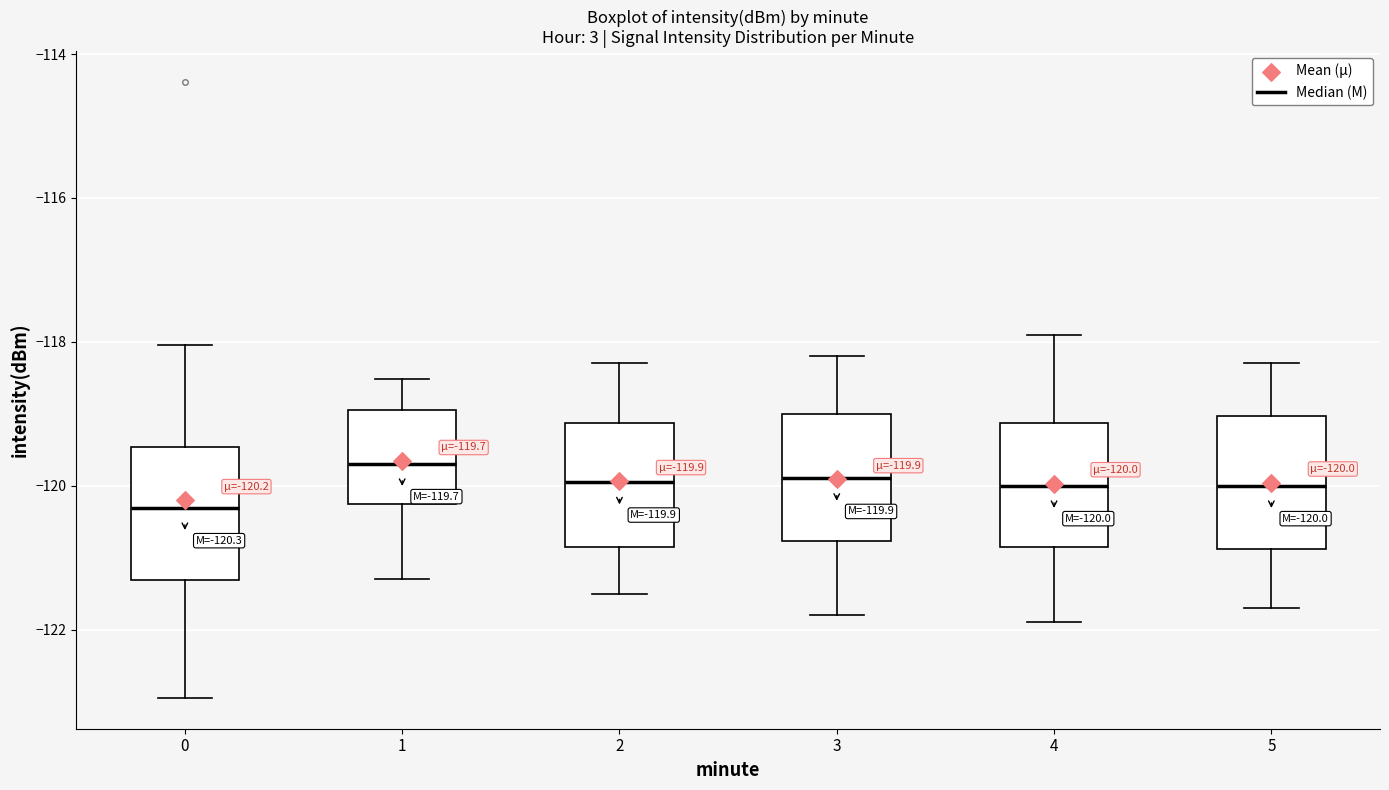

Which box has the highest median line?

1